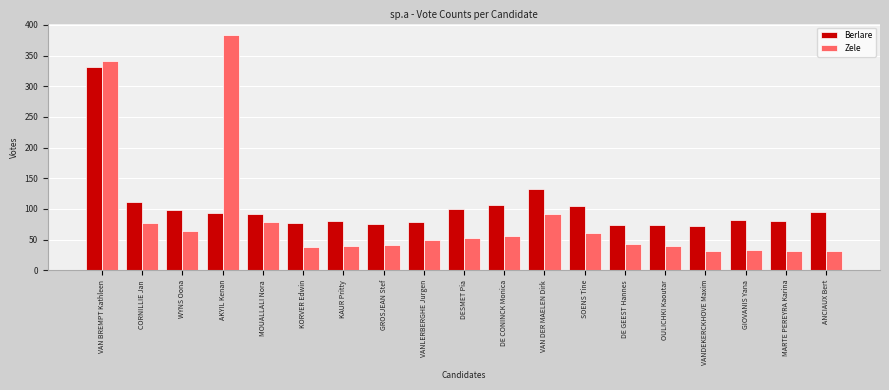

What is the spread (max minus min) of values at SOENS Tine?

44